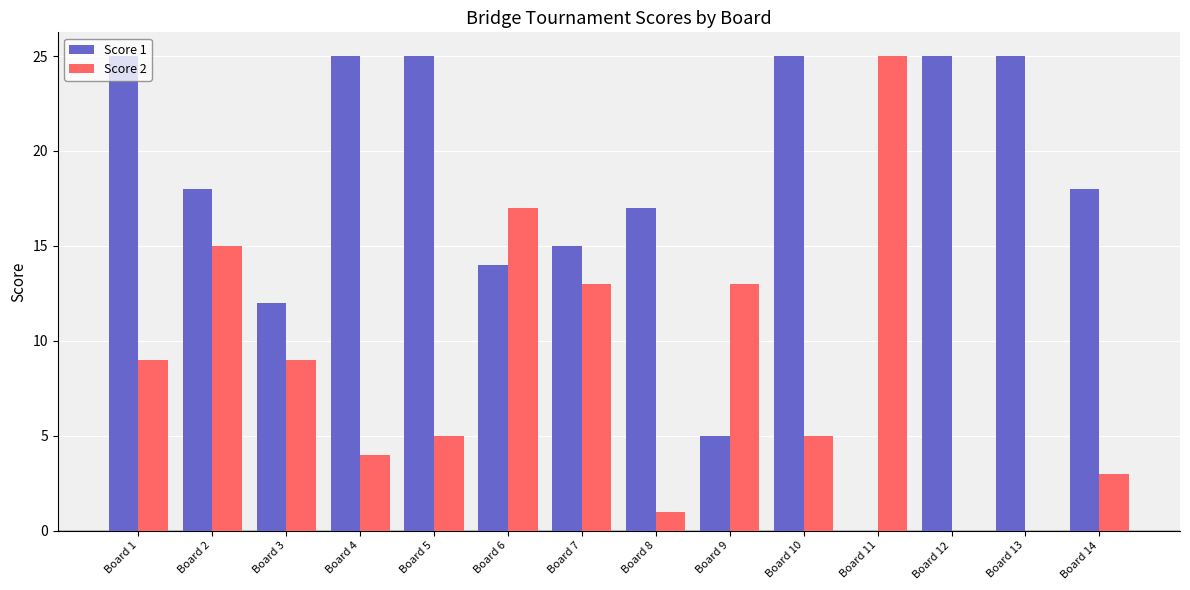

What is the maximum value for Score 2?

25